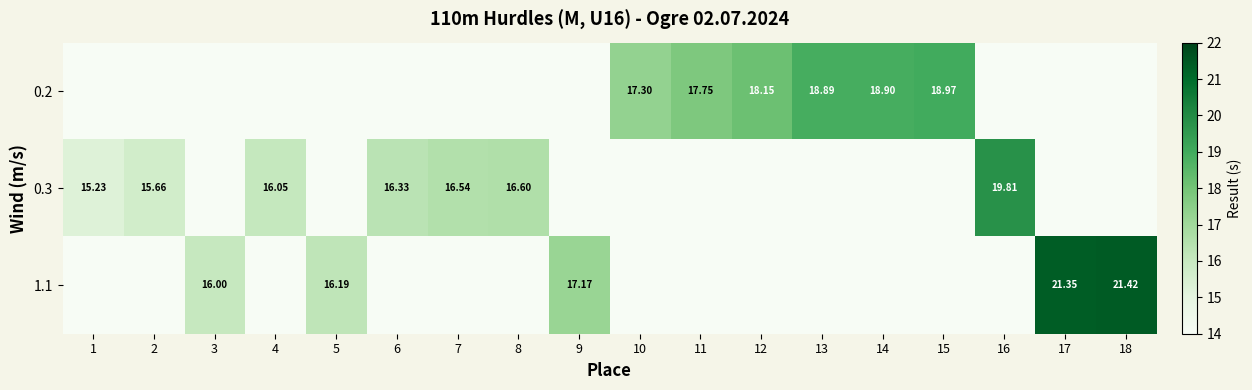

Between 13 and 14, which is larger?

14